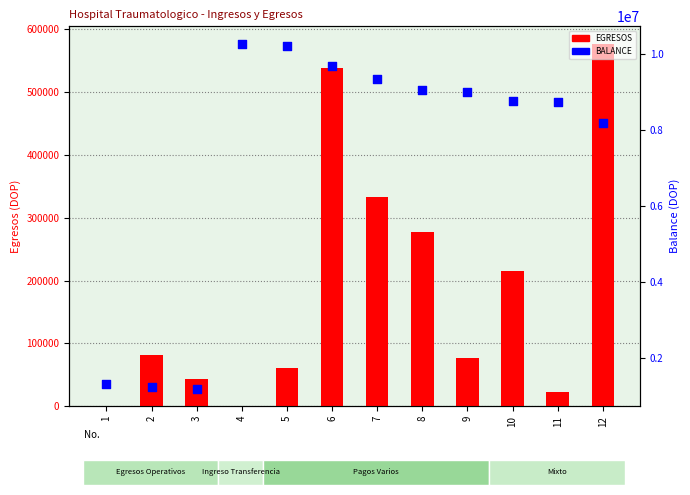

Which series has the largest total across all categories?

BALANCE